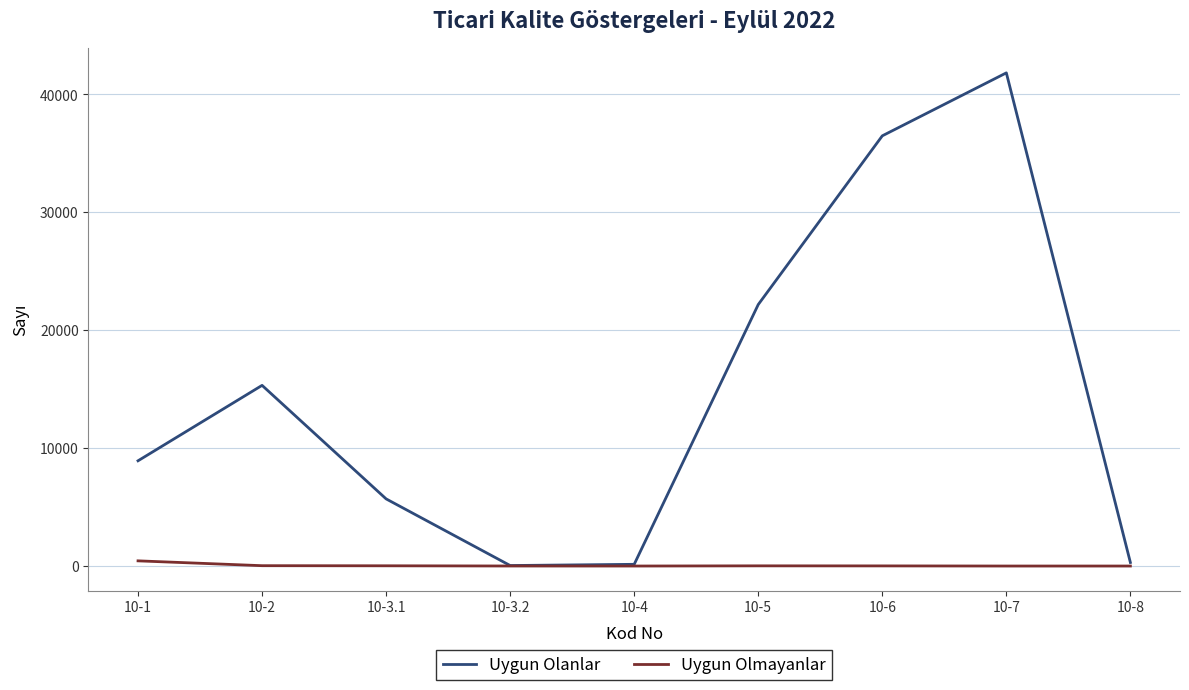

Where is Uygun Olanlar nearest to the value 20937?

10-5